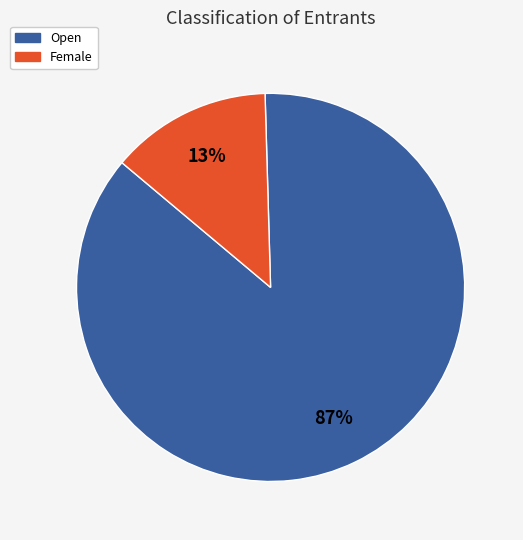

Is there any slice that represents more than half of the pie?

Yes